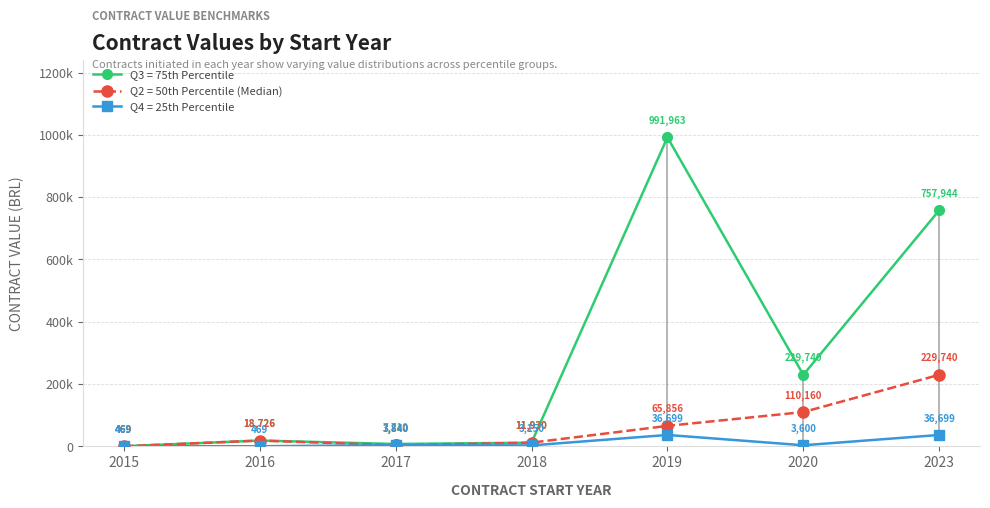

What is the average value of the Q2 = 50th Percentile (Median) series?

62960.2